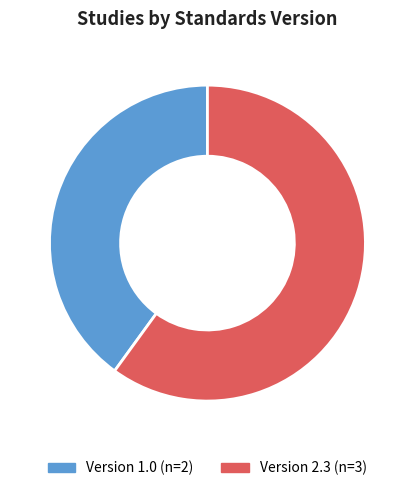

Does any single category account for the majority?

Yes